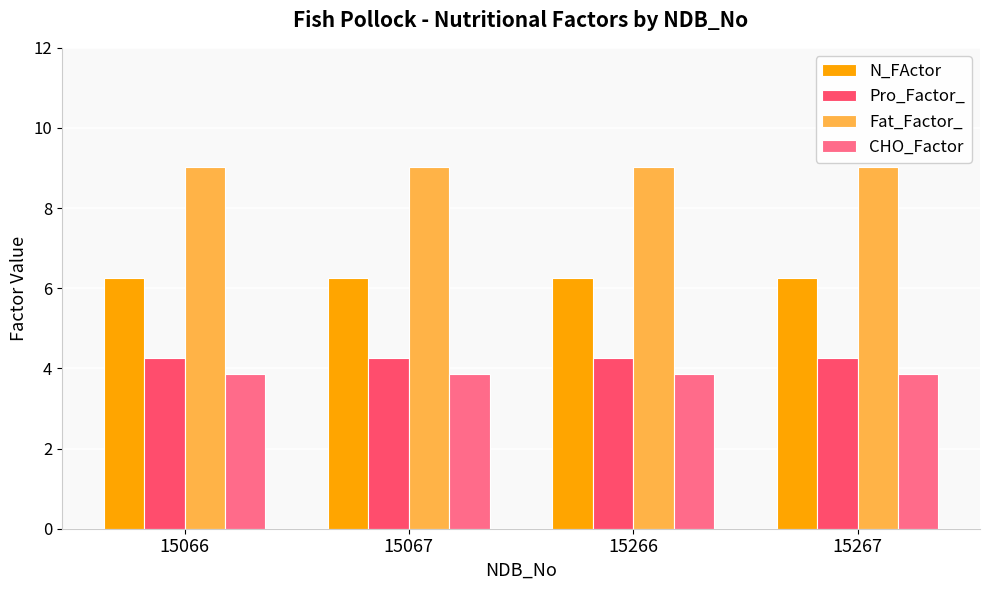

How many data points does each series have?

4